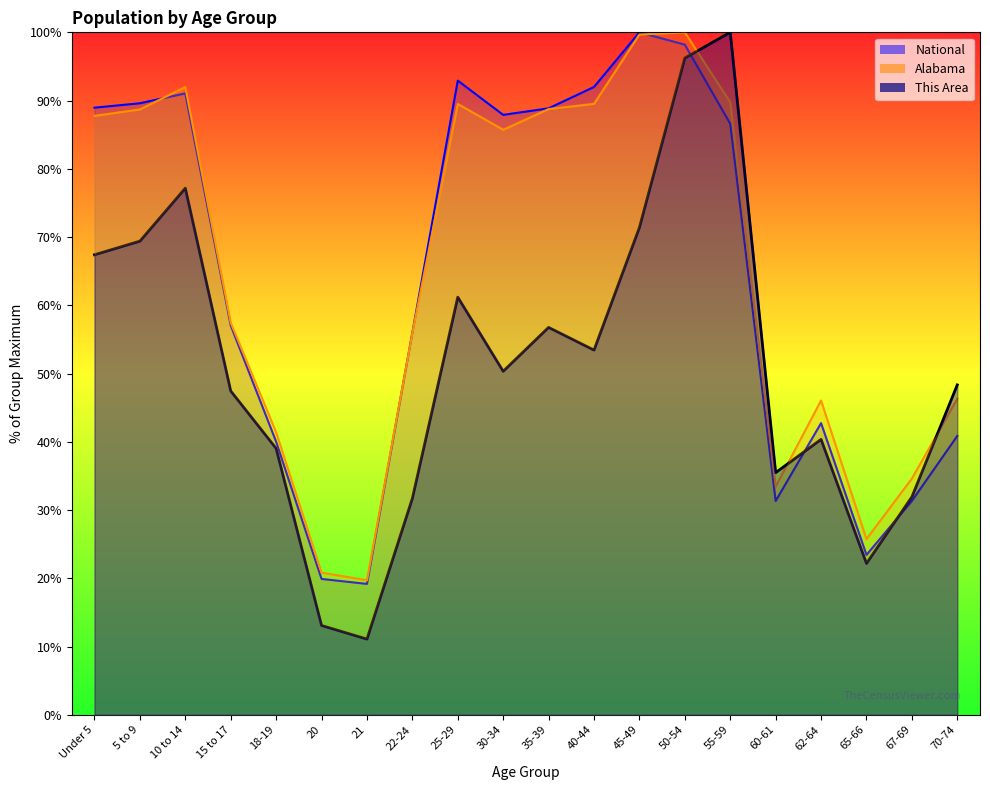

What is the average value of the This Area series?

51.2